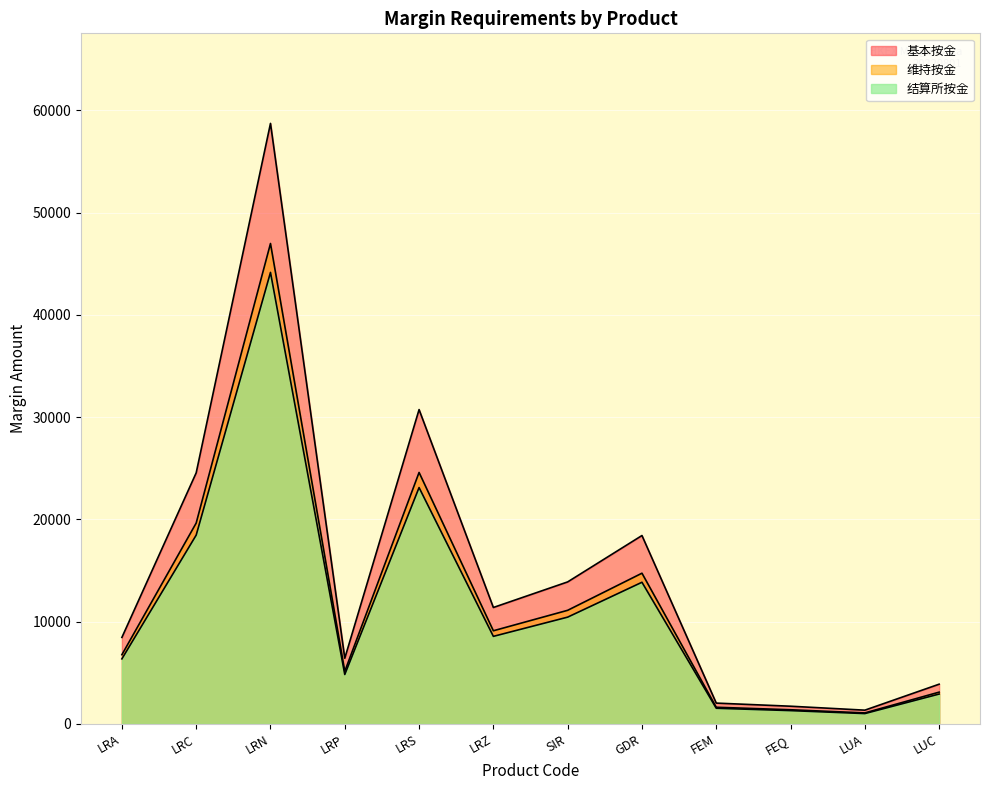

What position from the right is GDR?

5